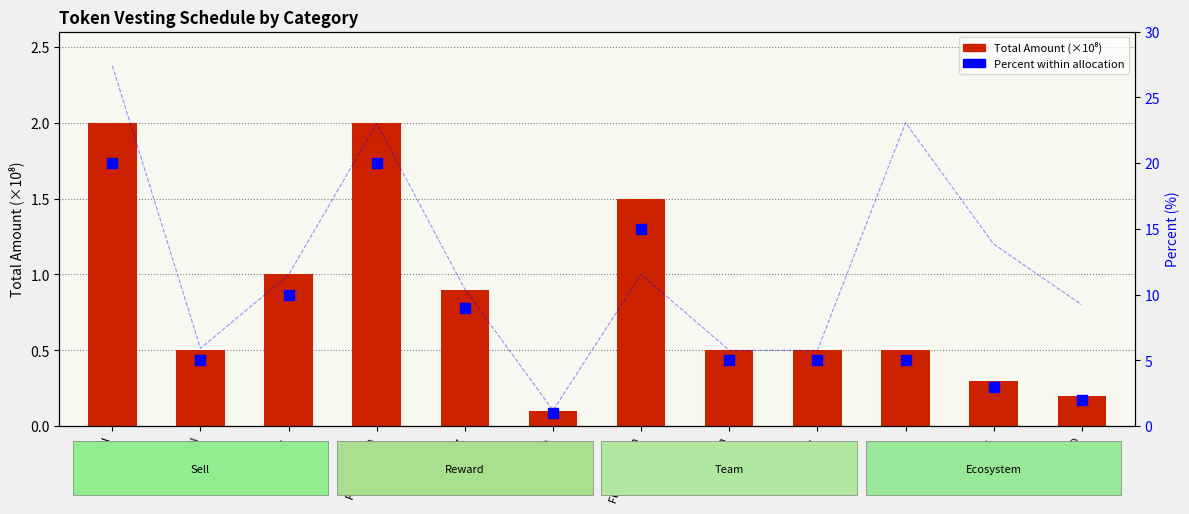

Is the value of Percent (%) at Liquidity greater than the value of Total Amount (×10⁸) at Marketing?

Yes